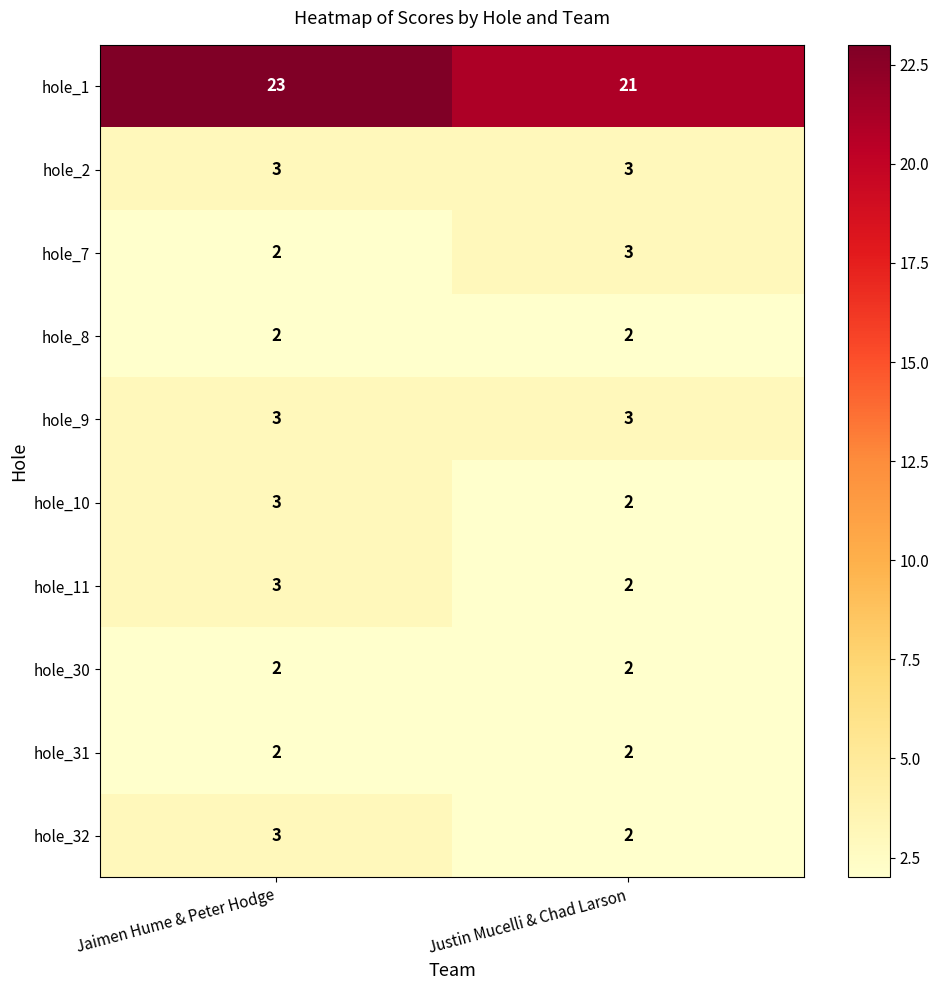

The hole_1 series shows 21 at Justin Mucelli & Chad Larson. True or false?

True